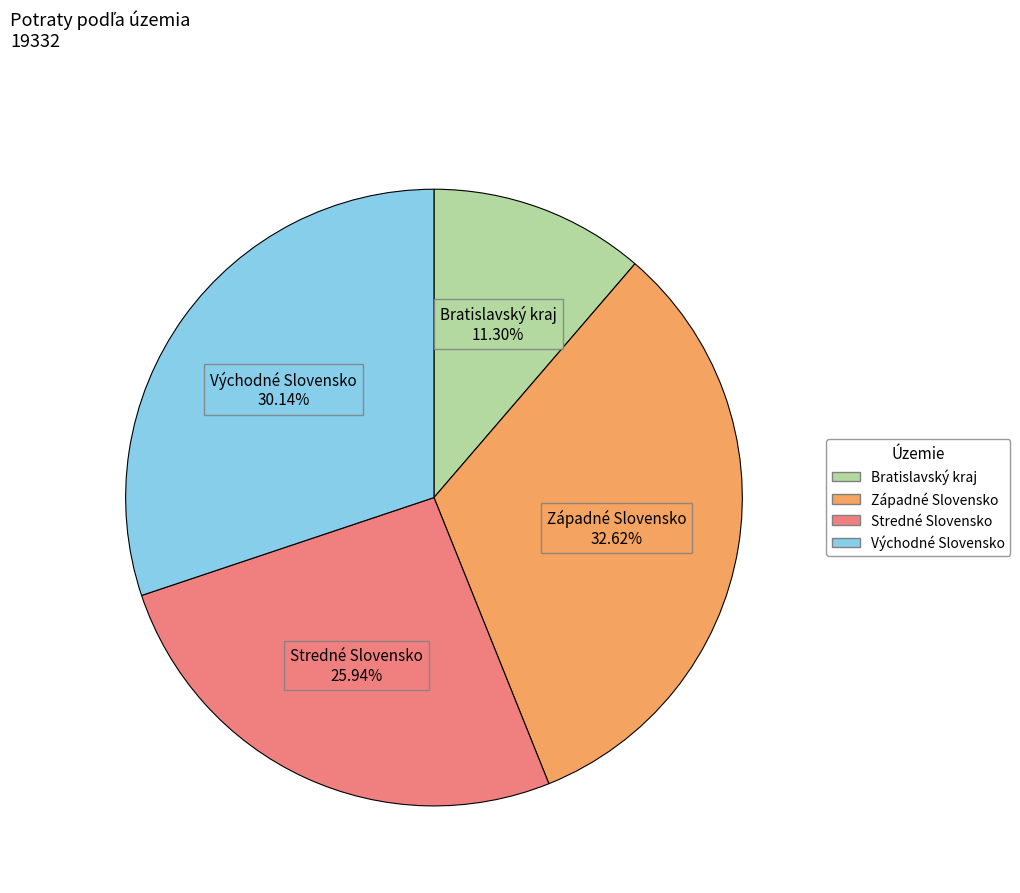

Does Bratislavský kraj represent more than half of the total?

No